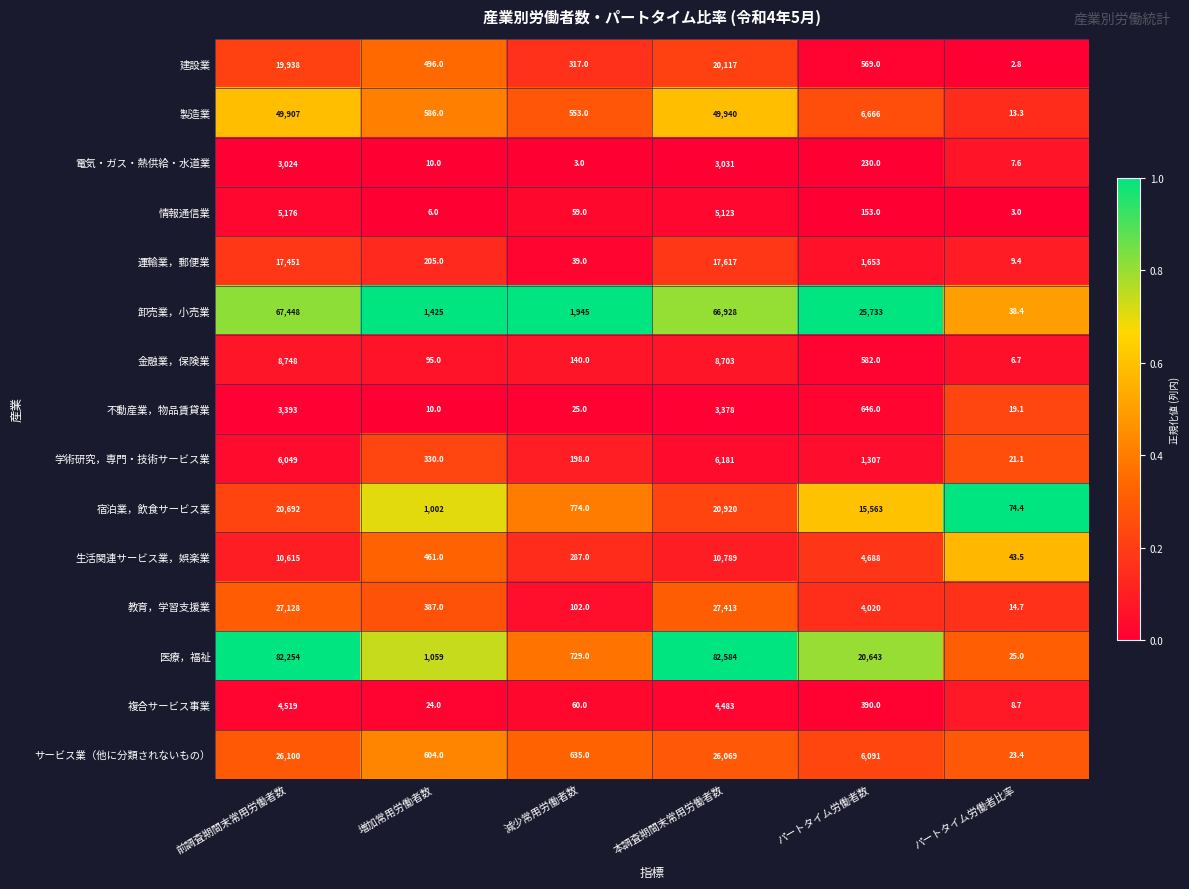

The 宿泊業，飲食サービス業 series shows 1046.4 at 減少常用労働者数. True or false?

False